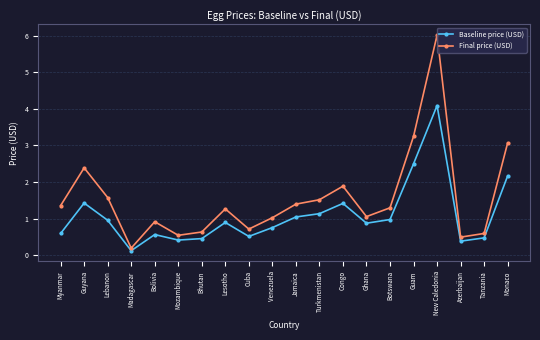

Is the value of Final price (USD) at Congo greater than the value of Baseline price (USD) at Botswana?

Yes